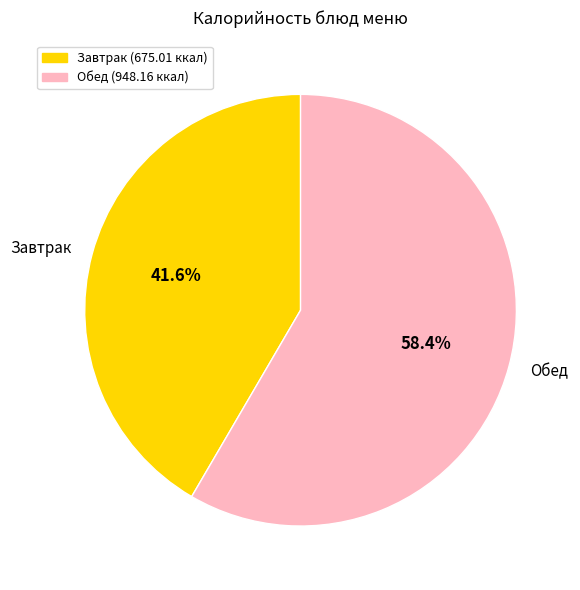

Is there a majority slice in this chart?

Yes